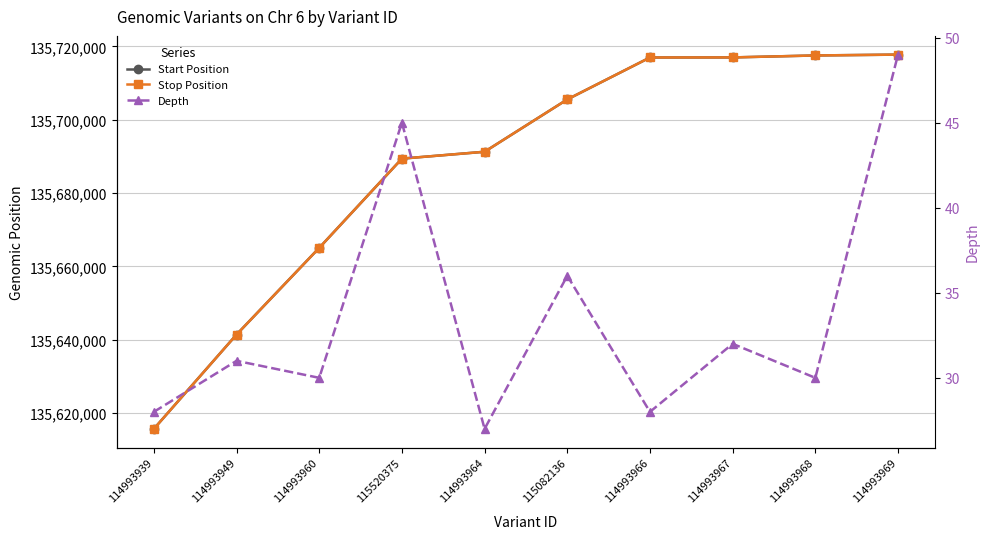

Which series has the largest total across all categories?

Stop Position